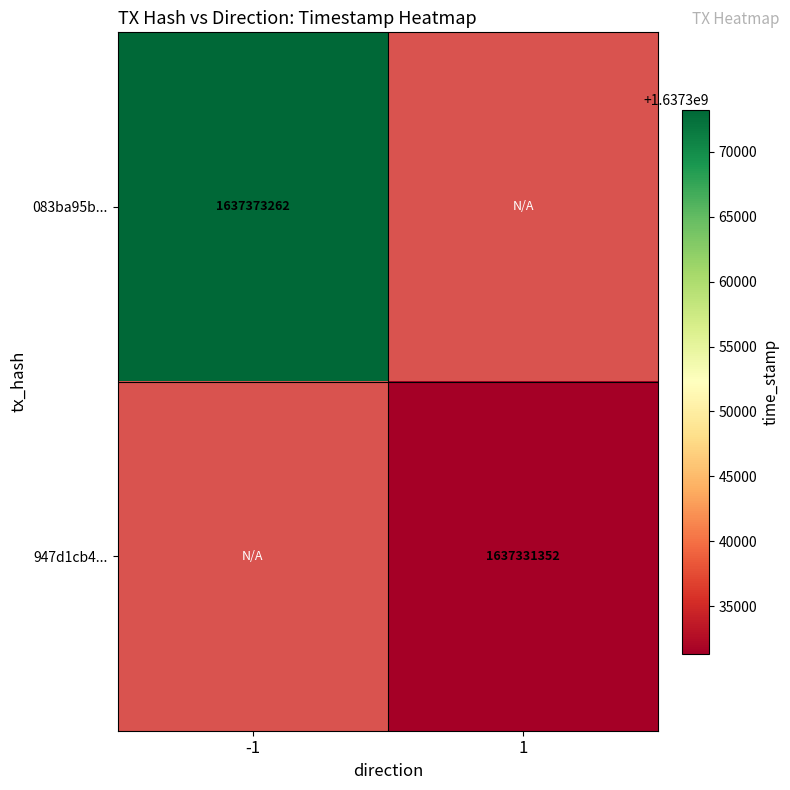

Is it true that 083ba95b... equals 1637373262 at -1?

True